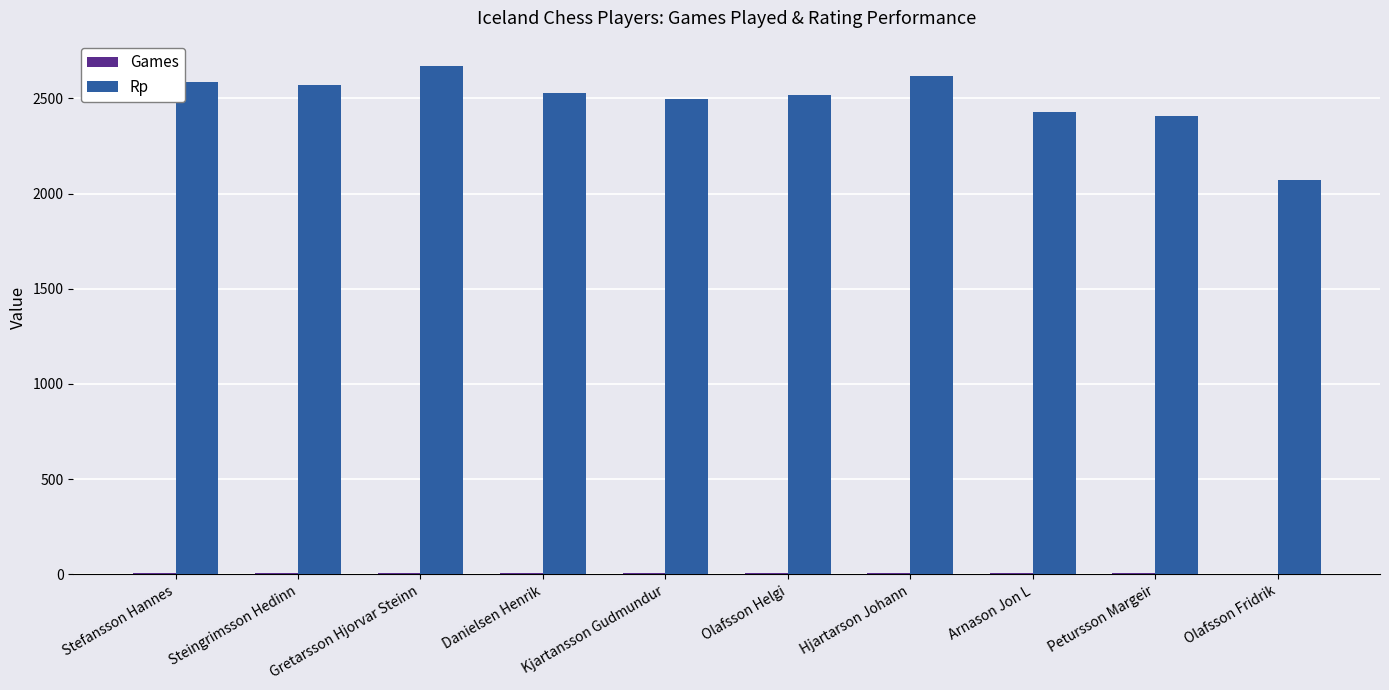

The Rp series shows 2585 at Stefansson Hannes. True or false?

True